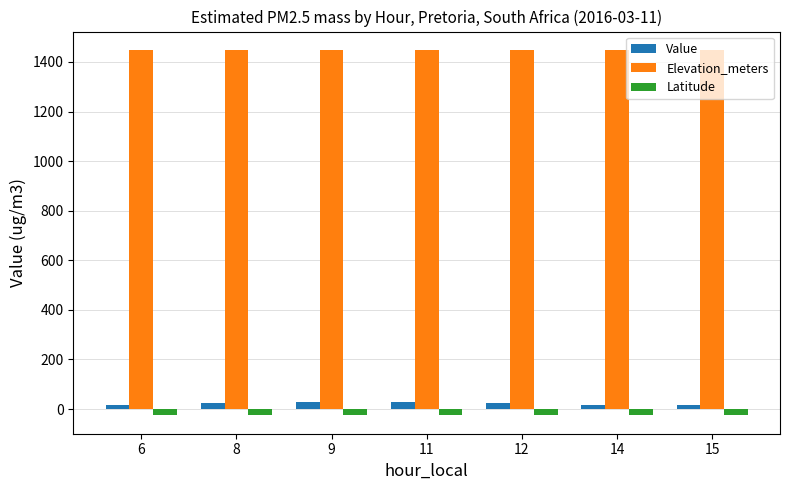

How many groups of bars are there?

7